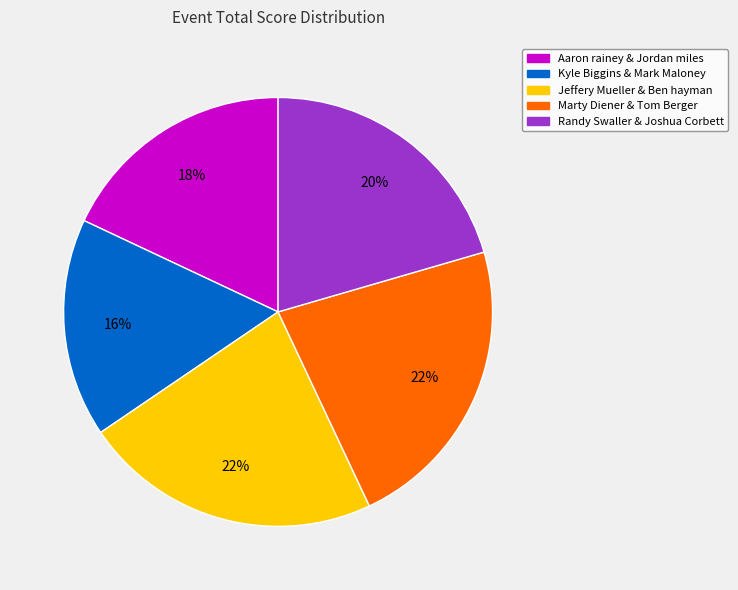

Is there a majority slice in this chart?

No